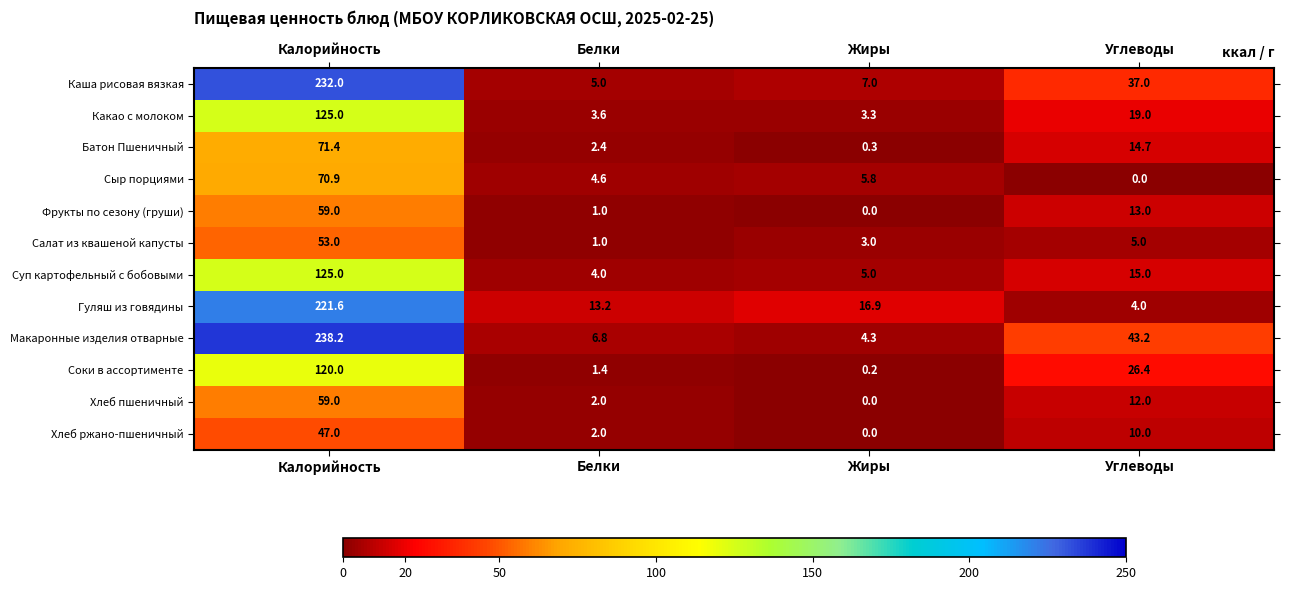

Rank the categories by Хлеб ржано-пшеничный value from lowest to highest.

Жиры, Белки, Углеводы, Калорийность